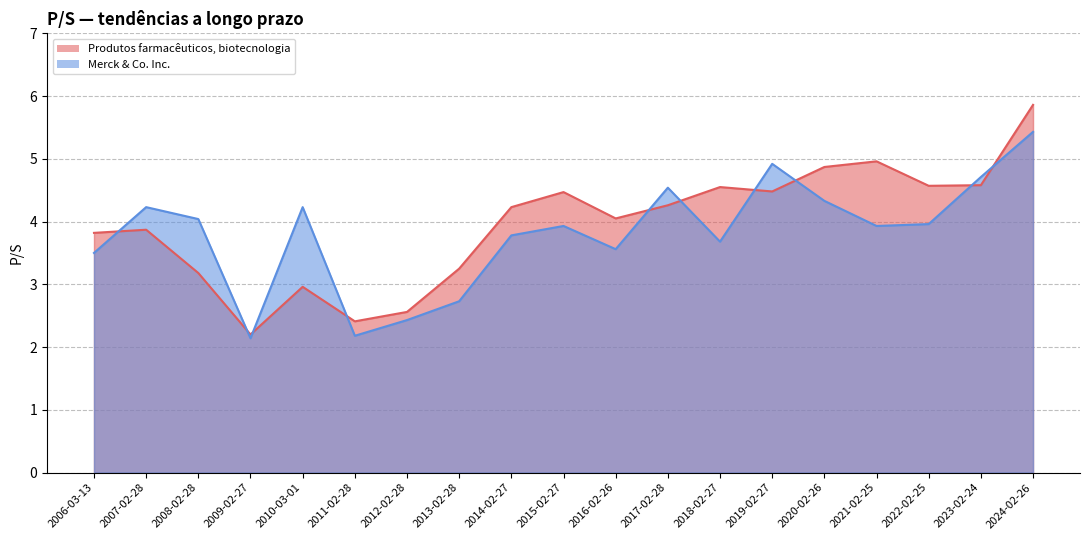

Rank the series at 2011-02-28 from highest to lowest value.

Produtos farmacêuticos, biotecnologia, Merck & Co. Inc.